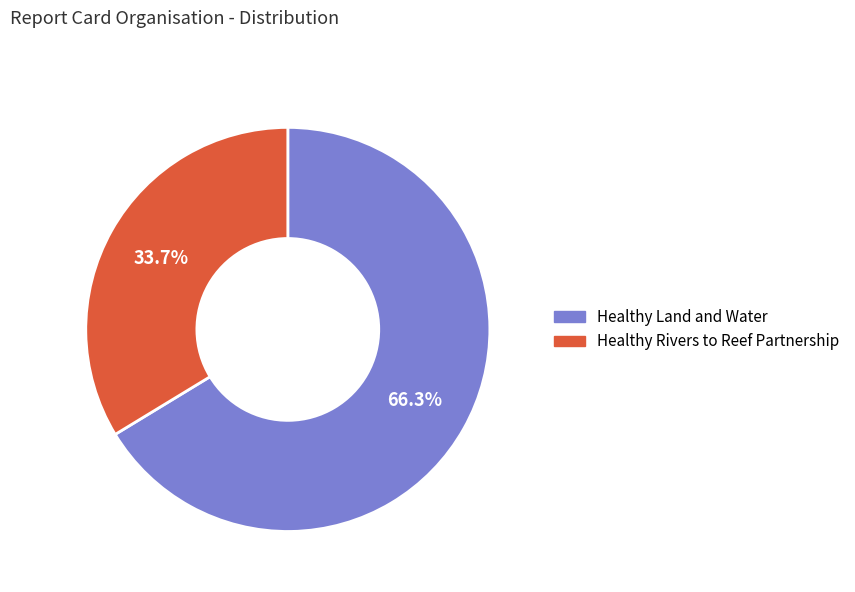

Combined, do Healthy Land and Water and Healthy Rivers to Reef Partnership account for over 50%?

Yes